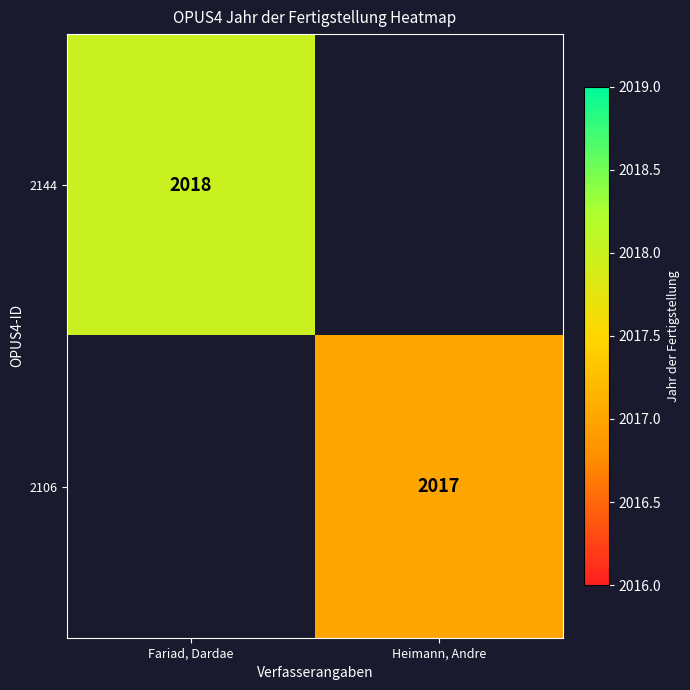

How many series are shown in this chart?

2